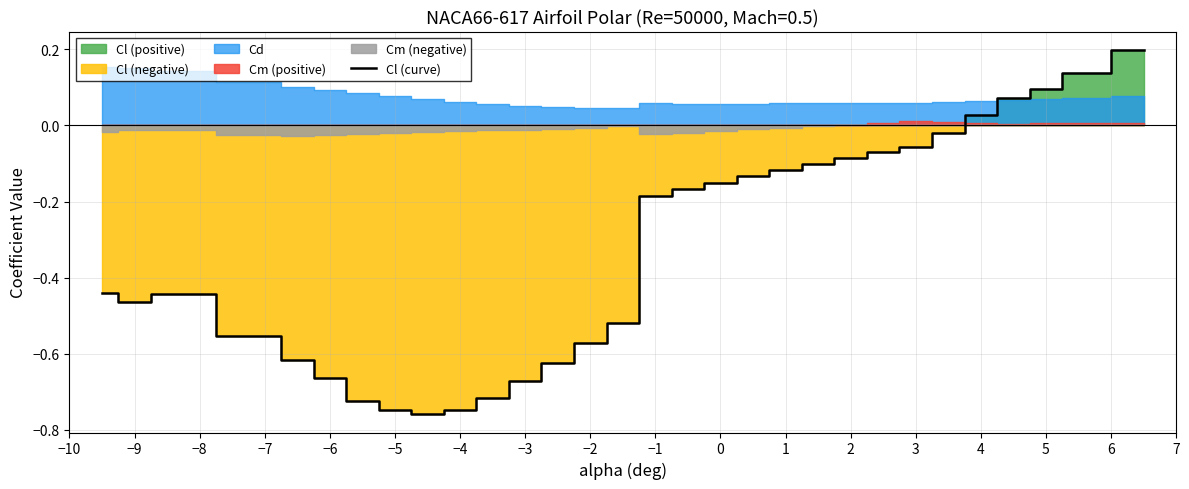

Does the chart have visible grid lines?

Yes